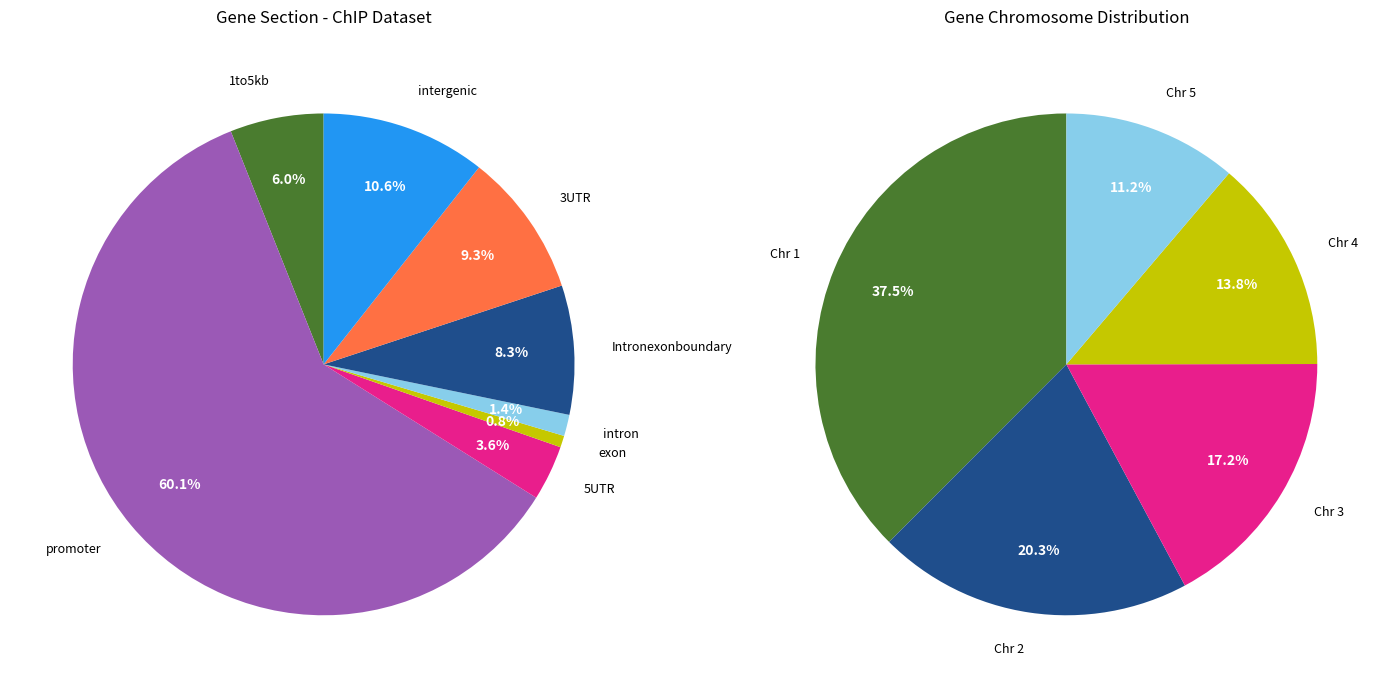

How many segments does this pie chart have?

8